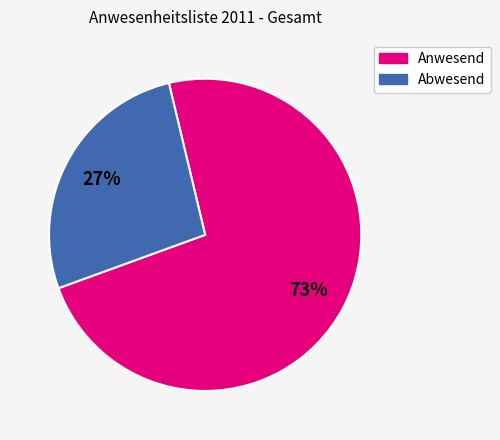

To the nearest percent, what is the average slice percentage?

50%